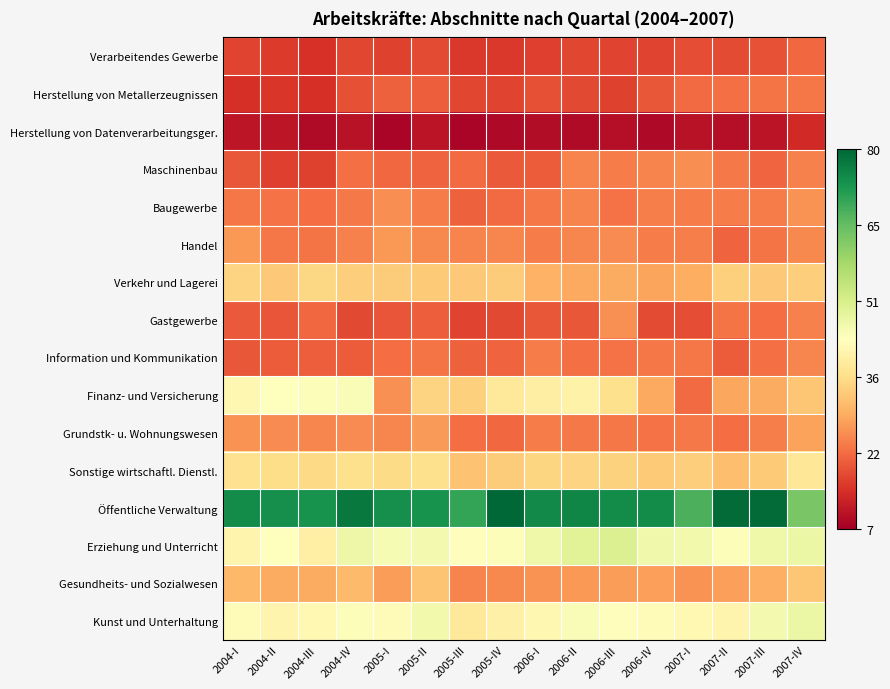

Between 2007-IV and 2004-IV, which is larger?

2007-IV